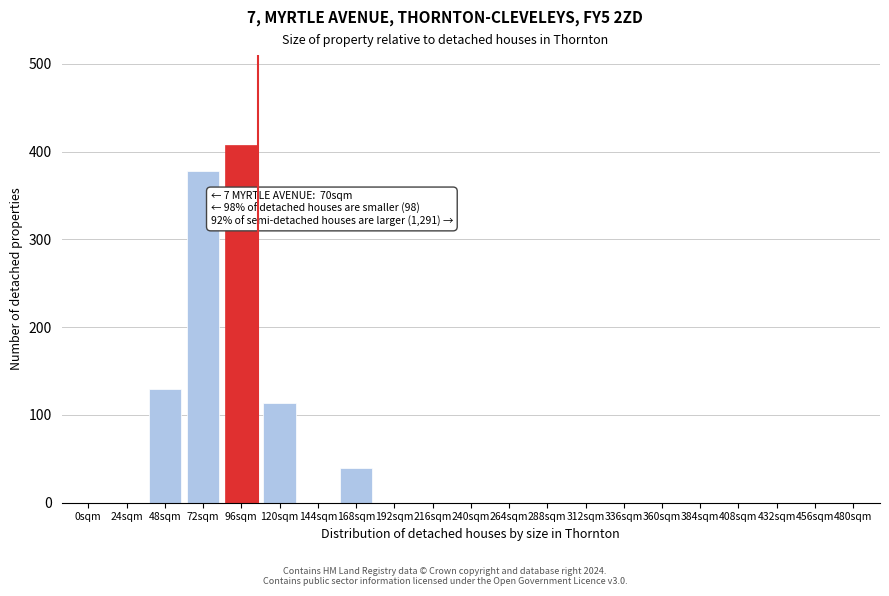

Reading left to right, list all the values displayed in this chart.

0sqm=0	24sqm=0	48sqm=129	72sqm=378	96sqm=408	120sqm=114	144sqm=0	168sqm=40	192sqm=0	216sqm=0	240sqm=0	264sqm=0	288sqm=0	312sqm=0	336sqm=0	360sqm=0	384sqm=0	408sqm=0	432sqm=0	456sqm=0	480sqm=0